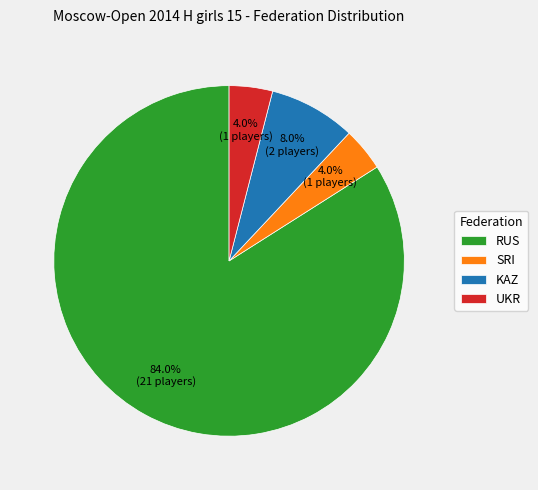

What is the largest slice in the pie chart?

RUS